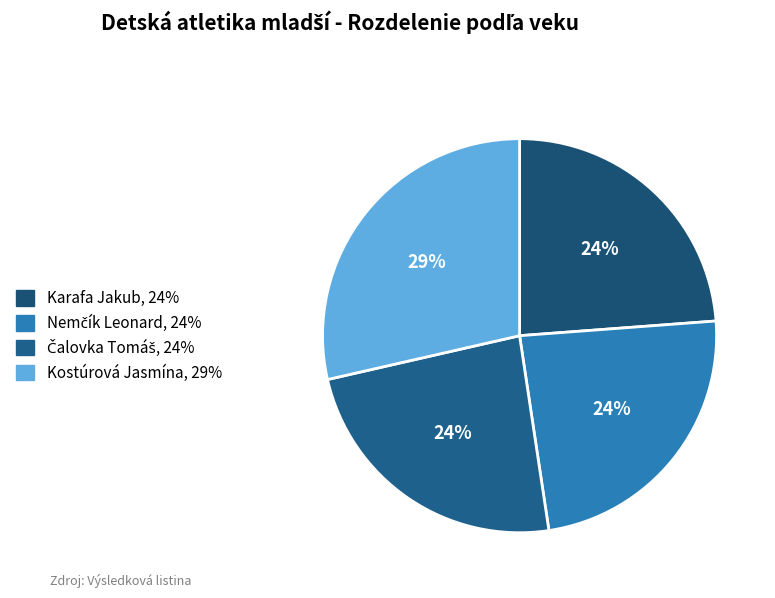

How much of the chart is everything except Čalovka Tomáš?

76.2%